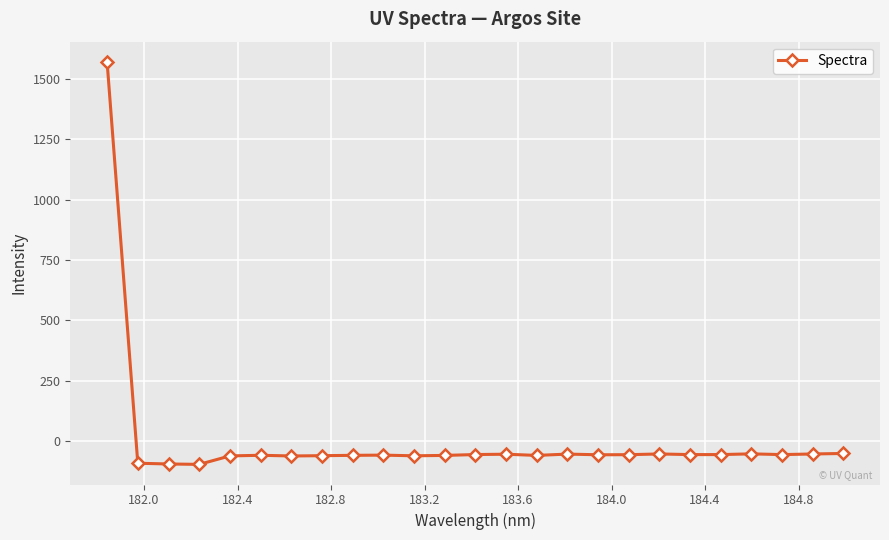

What is the difference between the maximum and minimum values?

1667.9